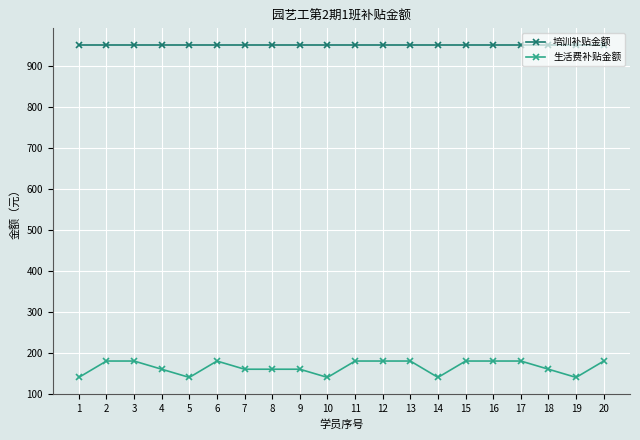

What is the greatest value displayed?

952